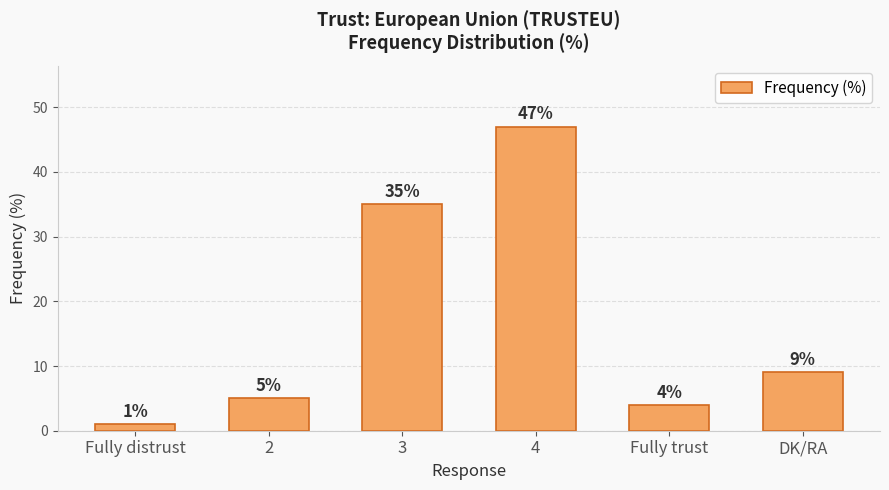

Rank the categories by value from lowest to highest.

Fully distrust, Fully trust, 2, DK/RA, 3, 4